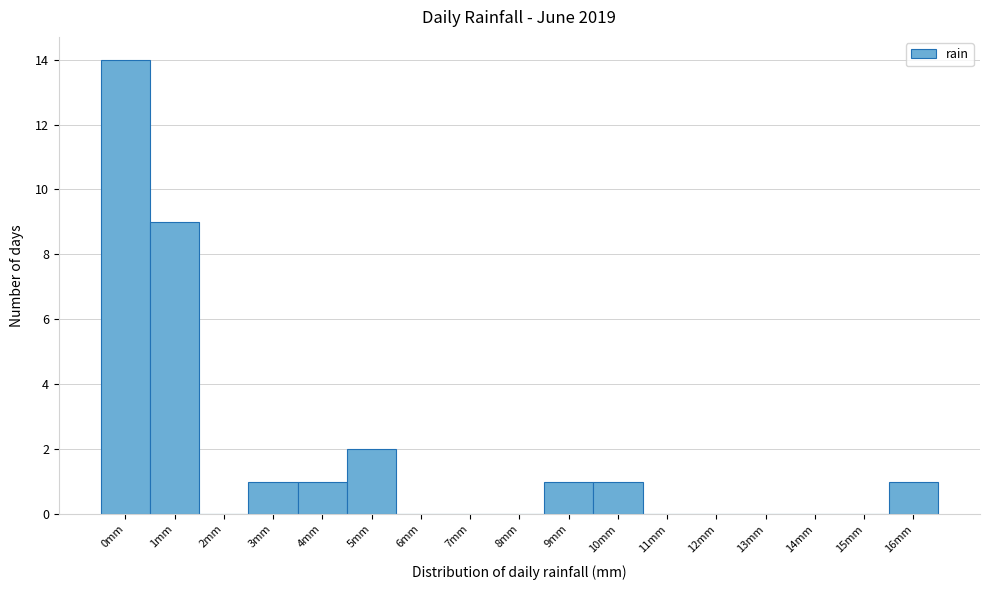

Reading left to right, list all the values displayed in this chart.

0mm=14	1mm=9	2mm=0	3mm=1	4mm=1	5mm=2	6mm=0	7mm=0	8mm=0	9mm=1	10mm=1	11mm=0	12mm=0	13mm=0	14mm=0	15mm=0	16mm=1